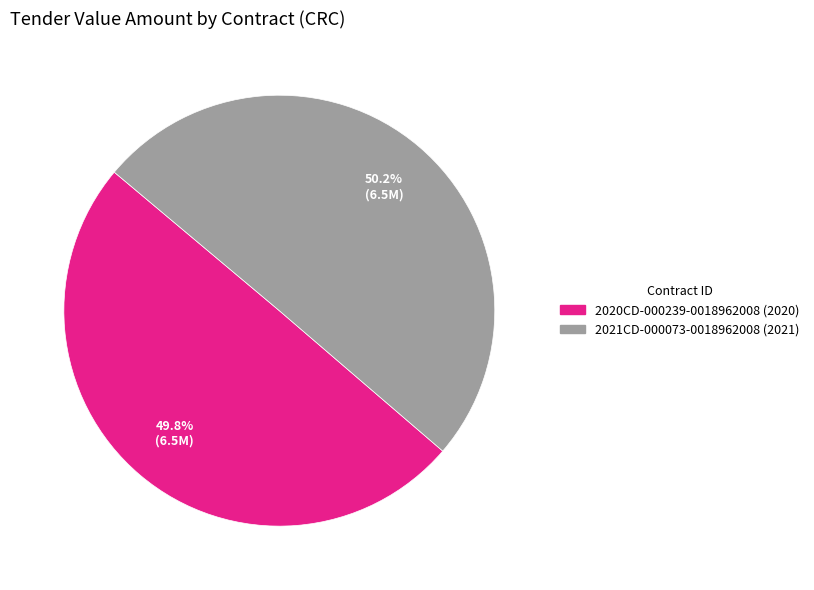

What percentage is the 2021CD-000073-0018962008 (2021) slice, to the nearest percent?

50%